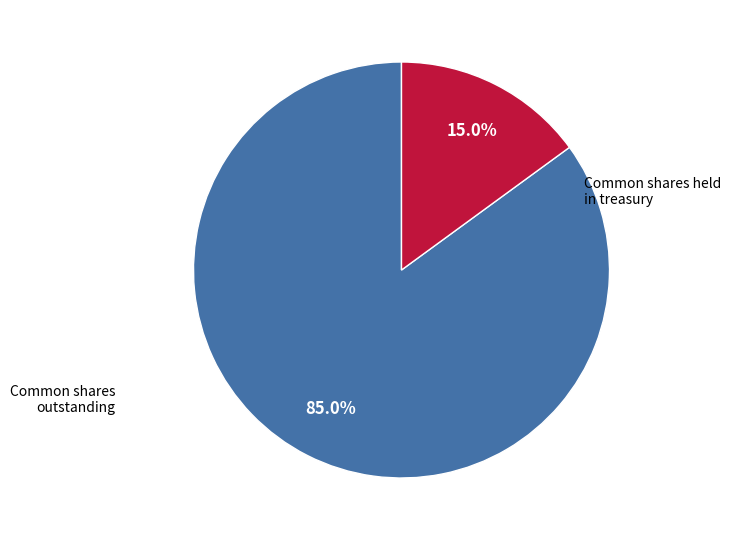

Is there a majority slice in this chart?

Yes